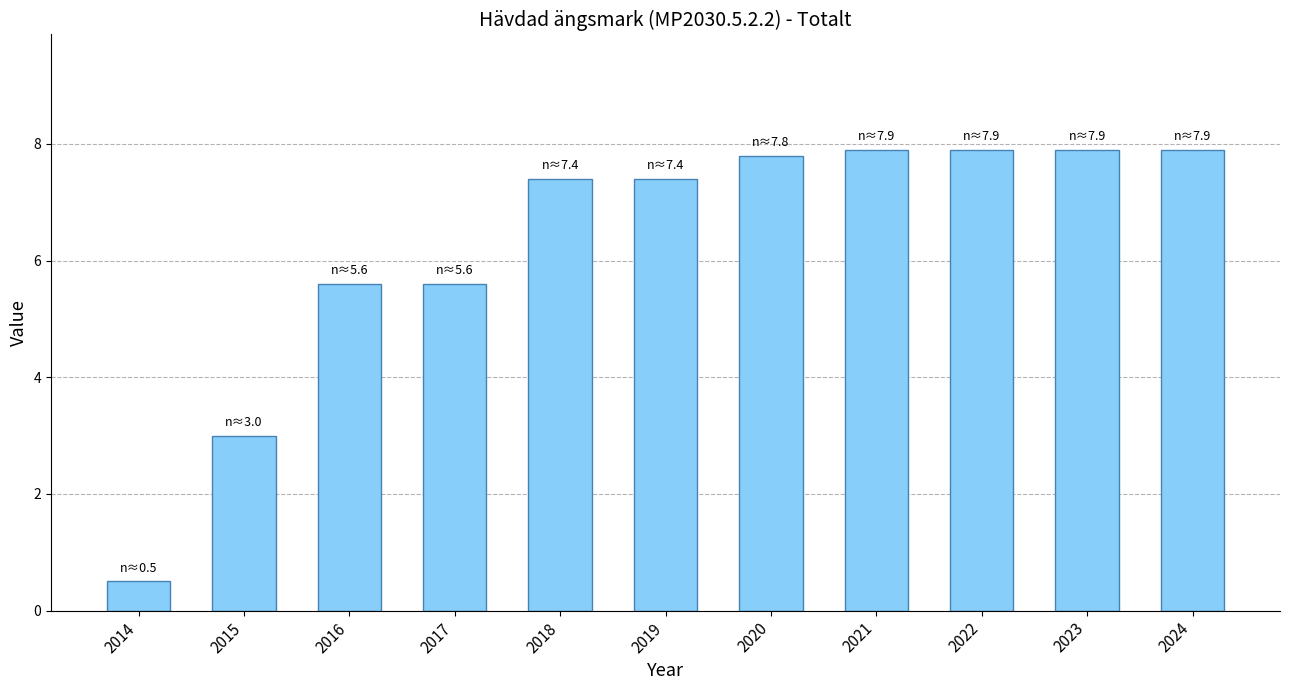

How many distinct data groups are displayed?

1